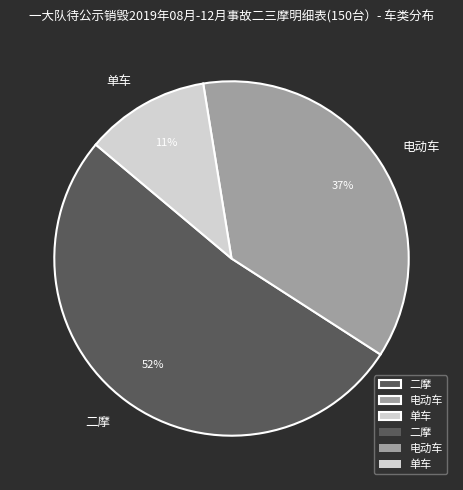

How many slices are in this pie chart?

3